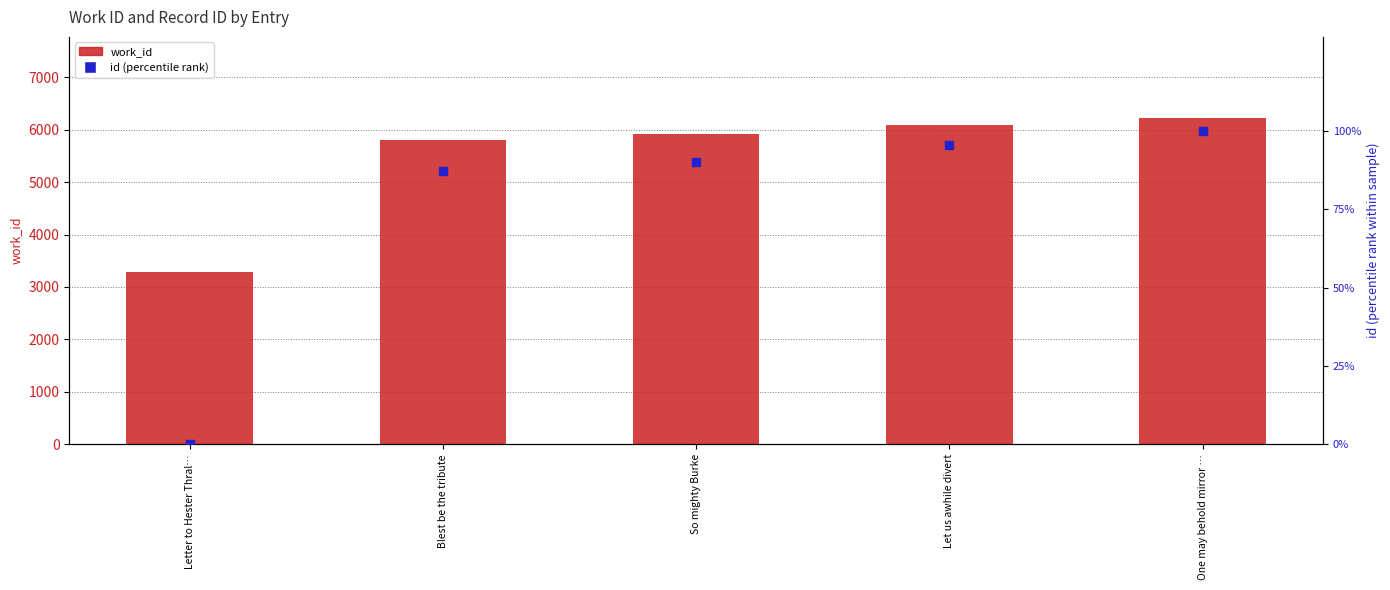

Which series reaches the maximum Y coordinate?

work_id